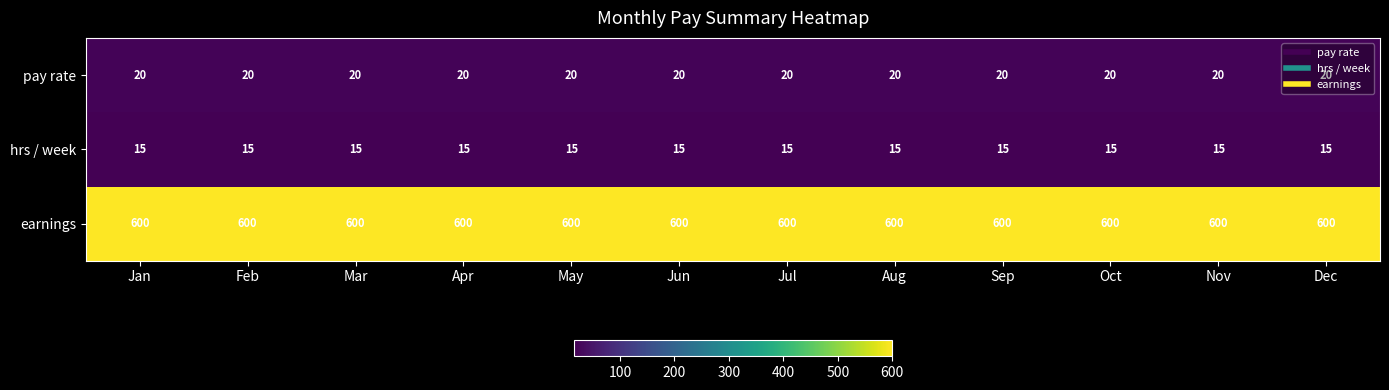

What is the greatest value displayed?

600